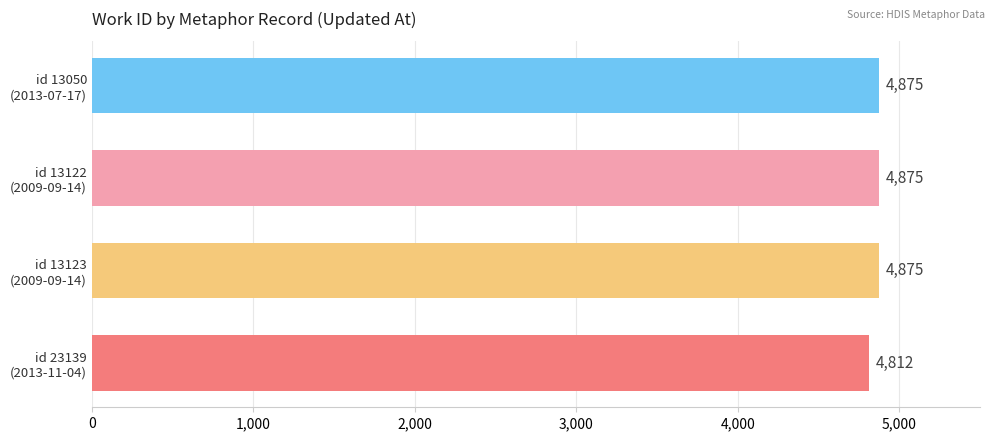

What is the value of the 1st bar from the top?

4875